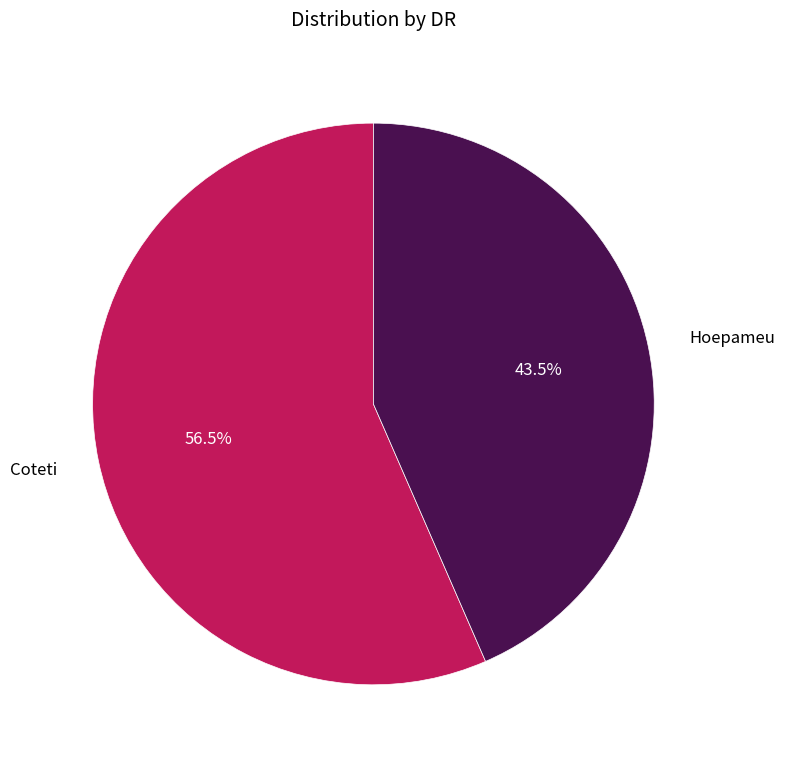

The Coteti slice represents 68% of the pie. True or false?

False